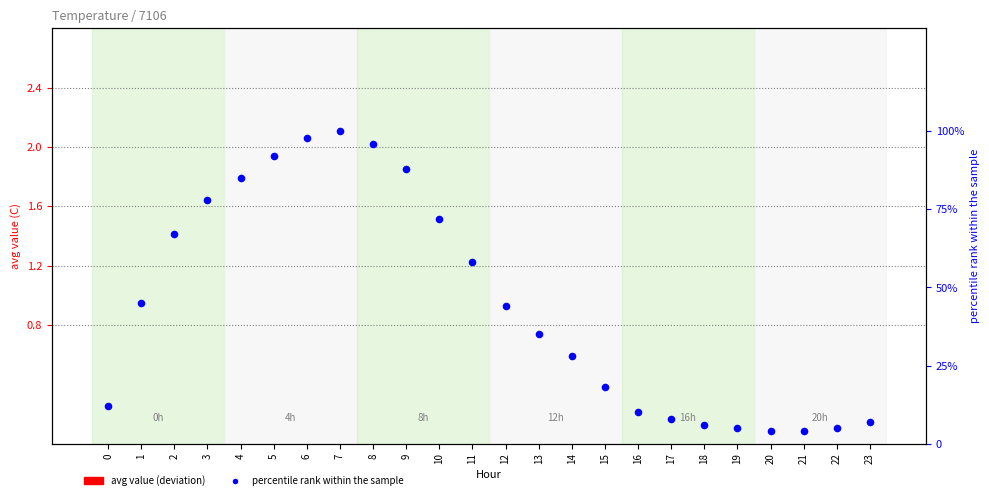

At how many categories does at least one series exceed 70?

8